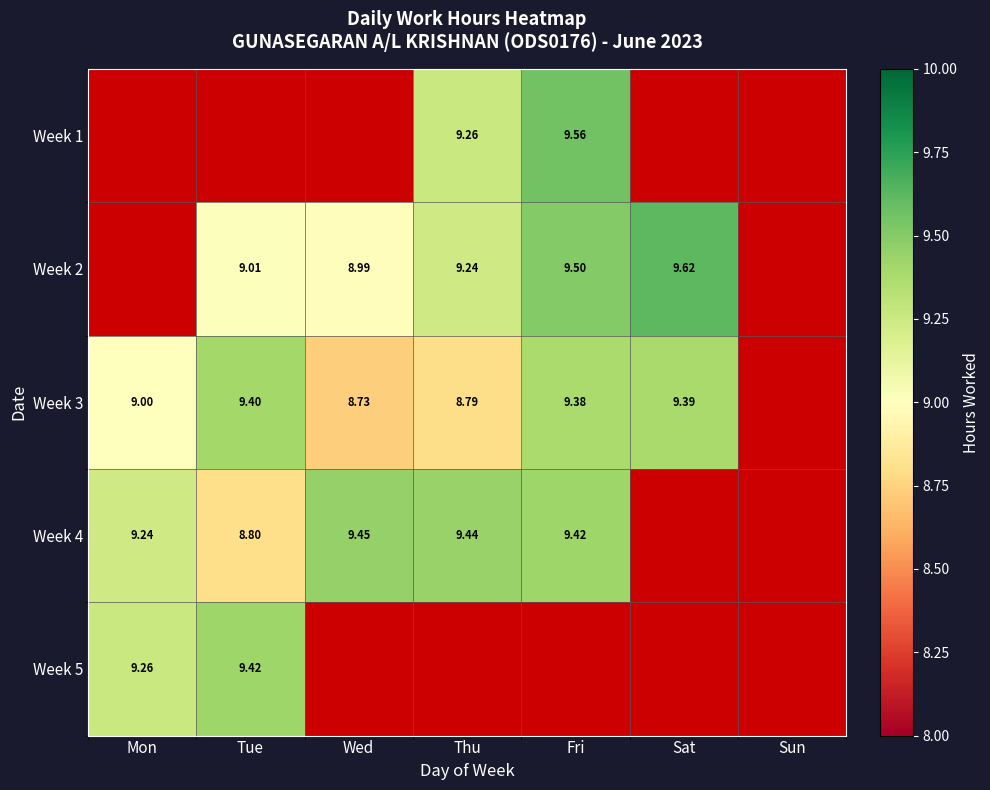

Which category has the highest value across all series?

Sat